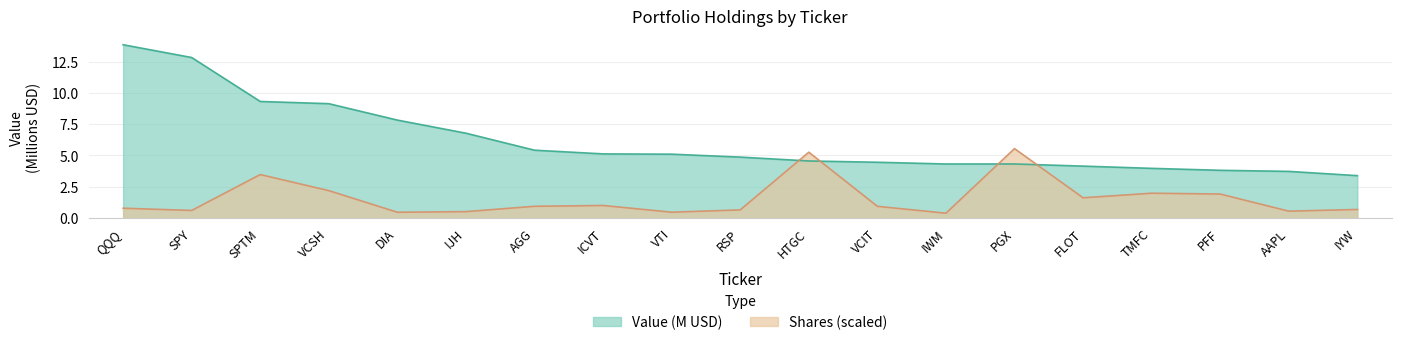

The value of Shares at SPY is 0.6. True or false?

True